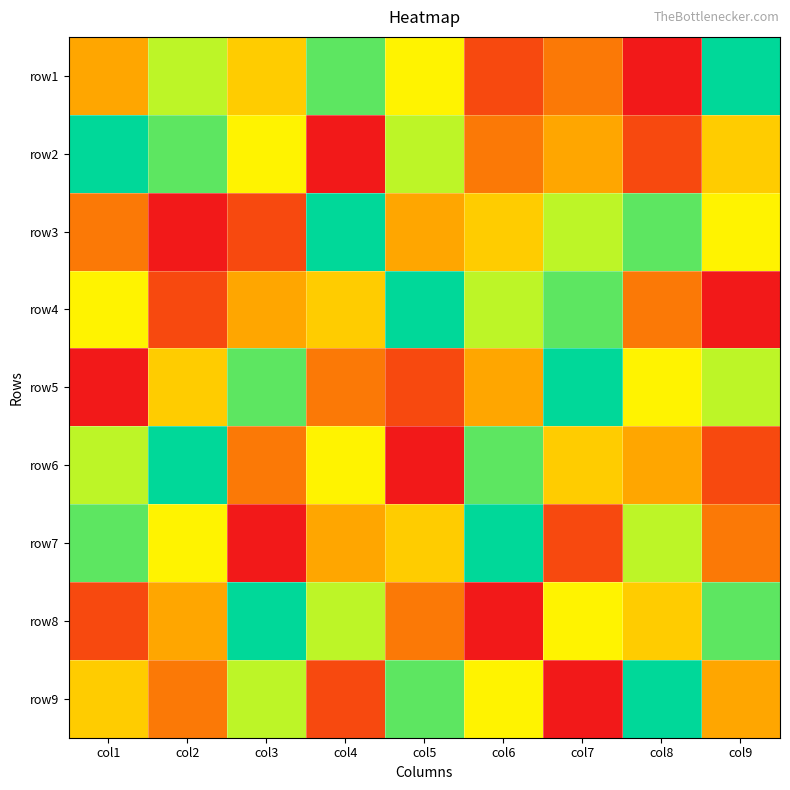

Which has a higher value, col3 or col7?

col3